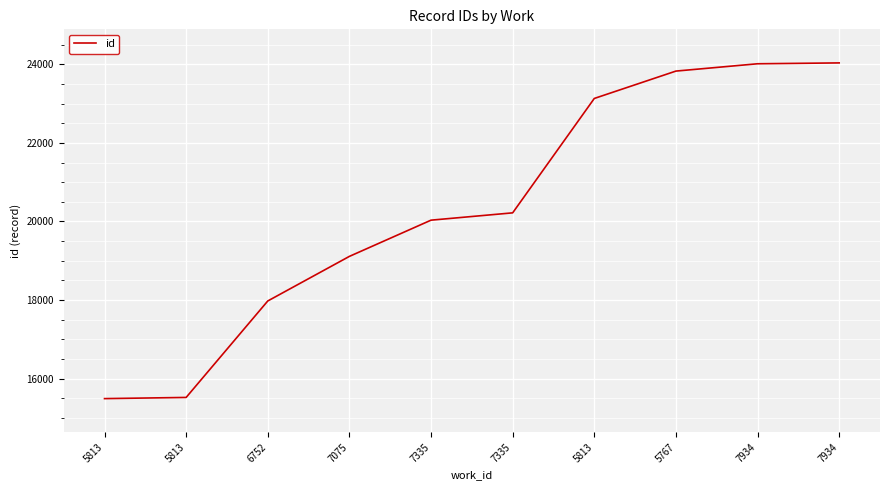

How many lines are shown in the chart?

1